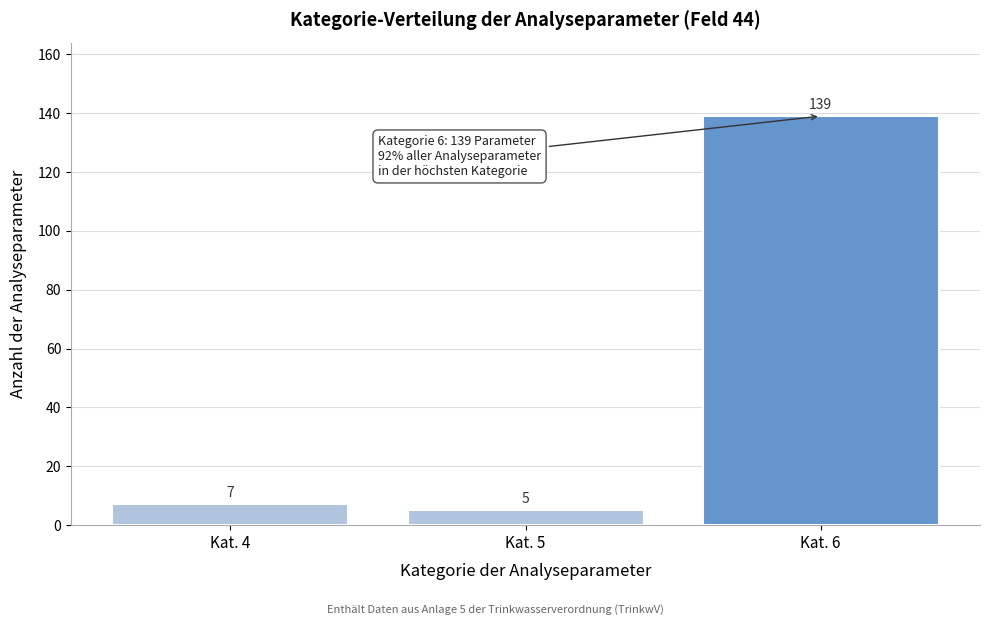

Reading left to right, extract all data points from this chart.

7	5	139